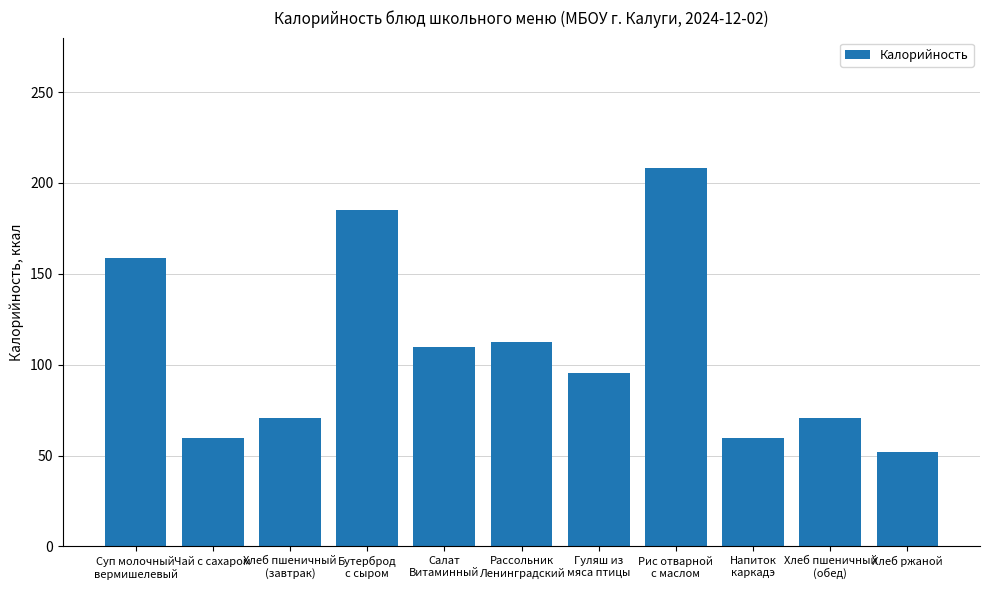

Reading left to right, extract all data points from this chart.

Суп молочный
вермишелевый=158.9	Чай с сахаром=59.9	Хлеб пшеничный
(завтрак)=70.5	Бутерброд
с сыром=185.2	Салат
Витаминный=109.9	Рассольник
Ленинградский=112.5	Гуляш из
мяса птицы=95.2	Рис отварной
с маслом=208.5	Напиток
каркадэ=59.9	Хлеб пшеничный
(обед)=70.5	Хлеб ржаной=52.2